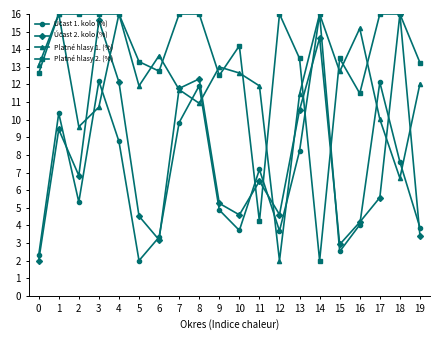

How many interior local peaks does the Platné hlasy 1. (%) series have?

6